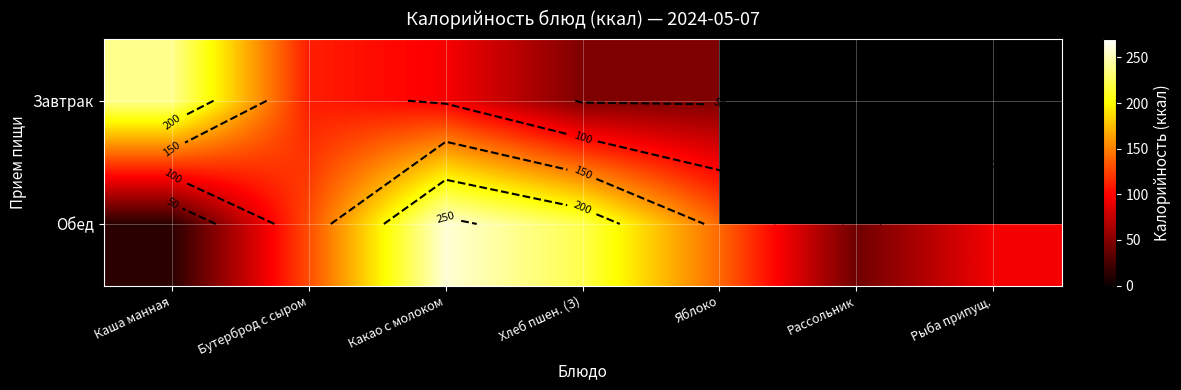

How many data points in Обед are less than 129?

3